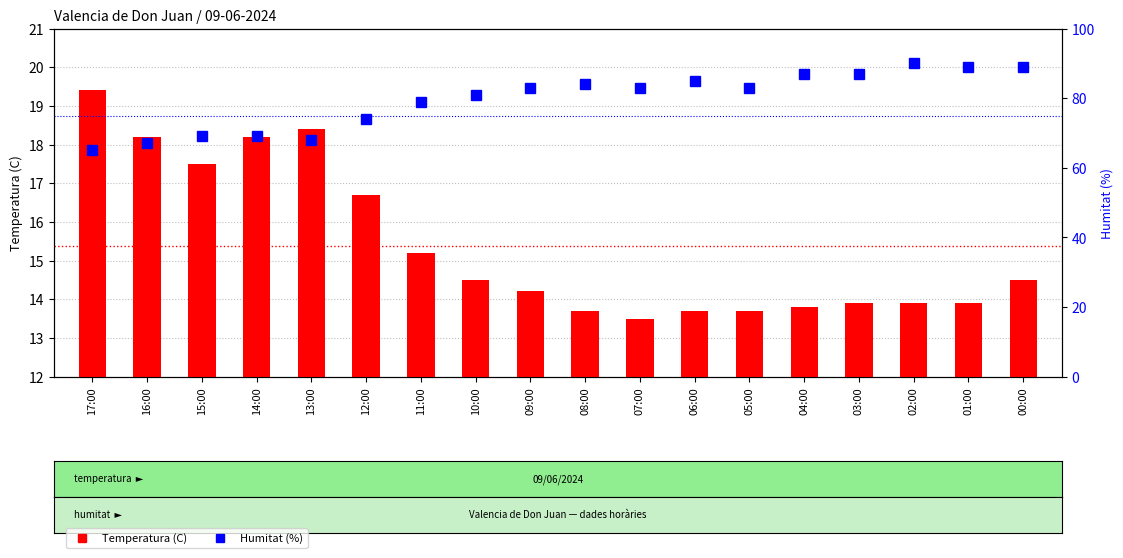

Between 16:00 and 04:00, which series saw the biggest shift?

Humitat (%)